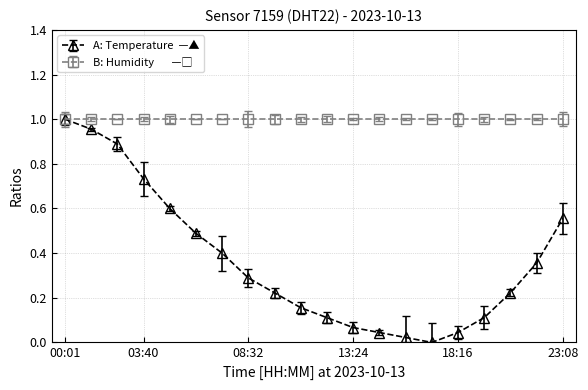

Which label corresponds to the largest value in the chart?

00:01